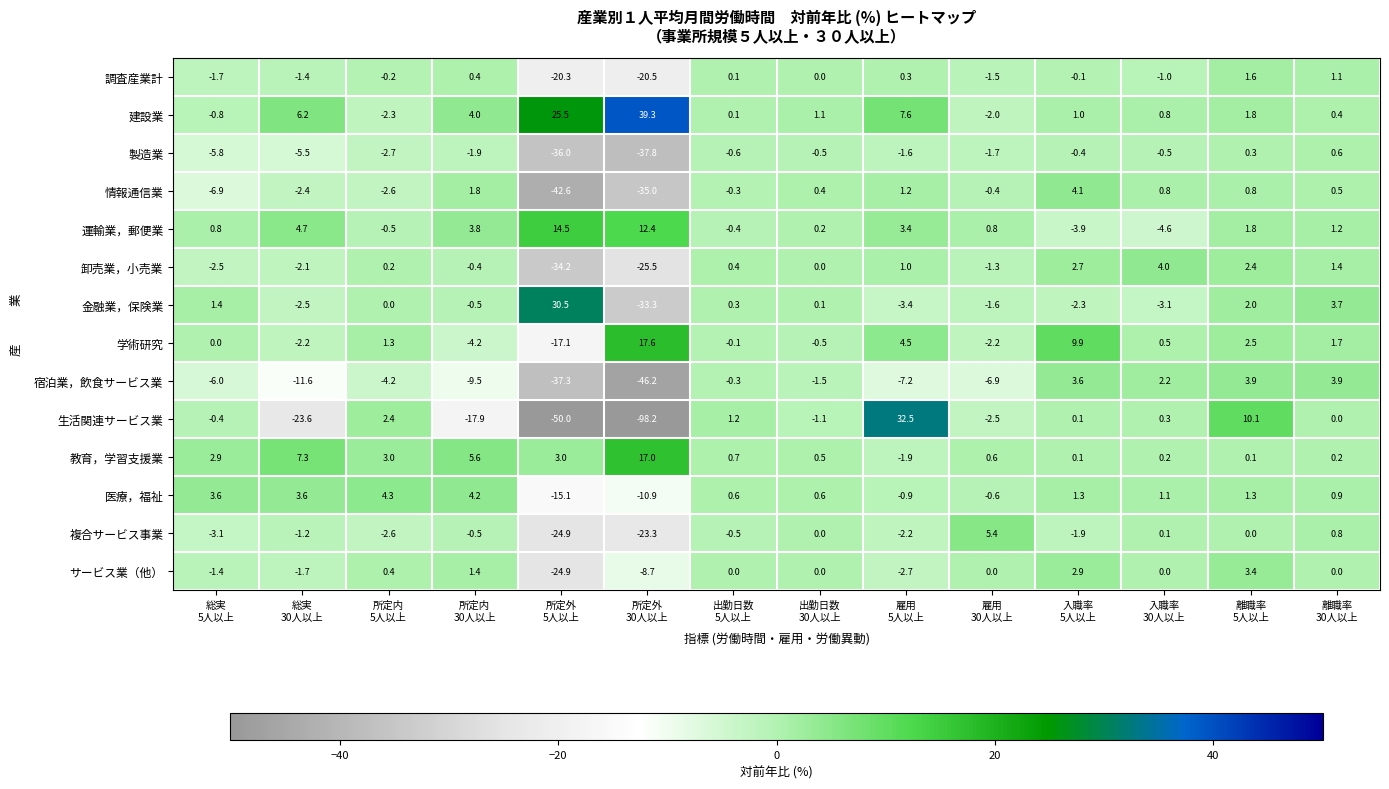

What is the average value of the 生活関連サービス業 series?

-10.5